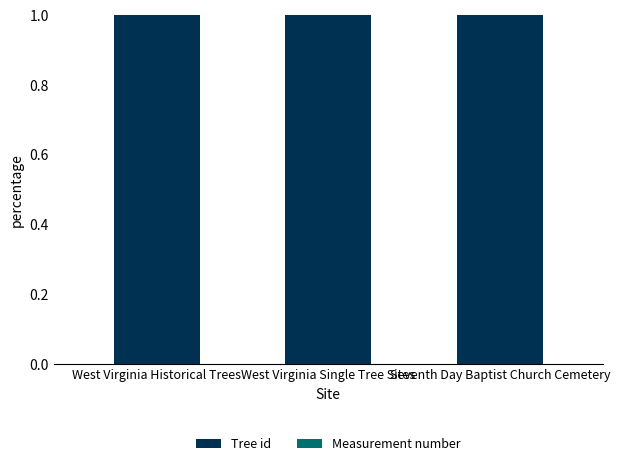

The value of Tree id at Seventh Day Baptist Church Cemetery is 1.0. True or false?

True